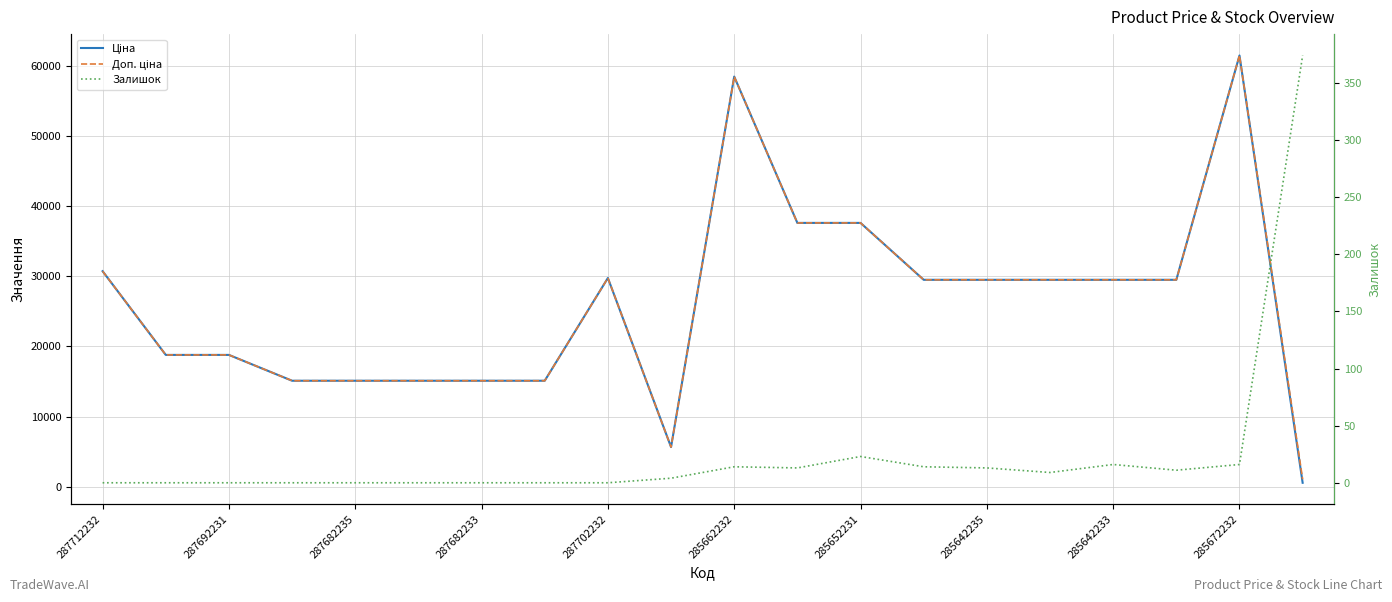

How many data points in Доп. ціна are above 29491?

11